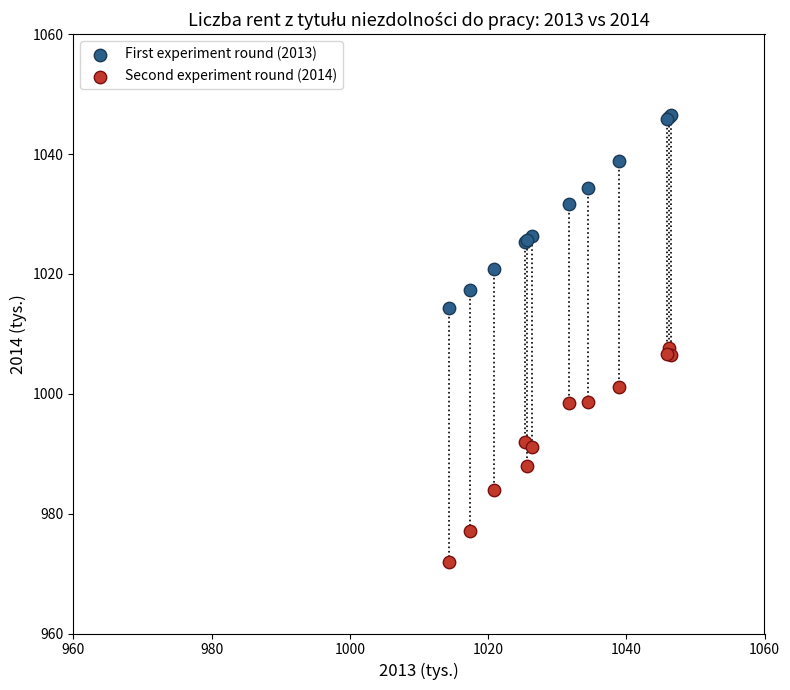

Across all series, what Y value is closest to 1009?

1007.7